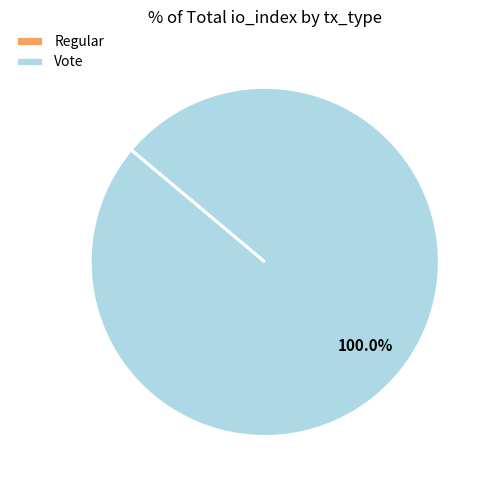

True or false: Vote accounts for 86% of the total.

False